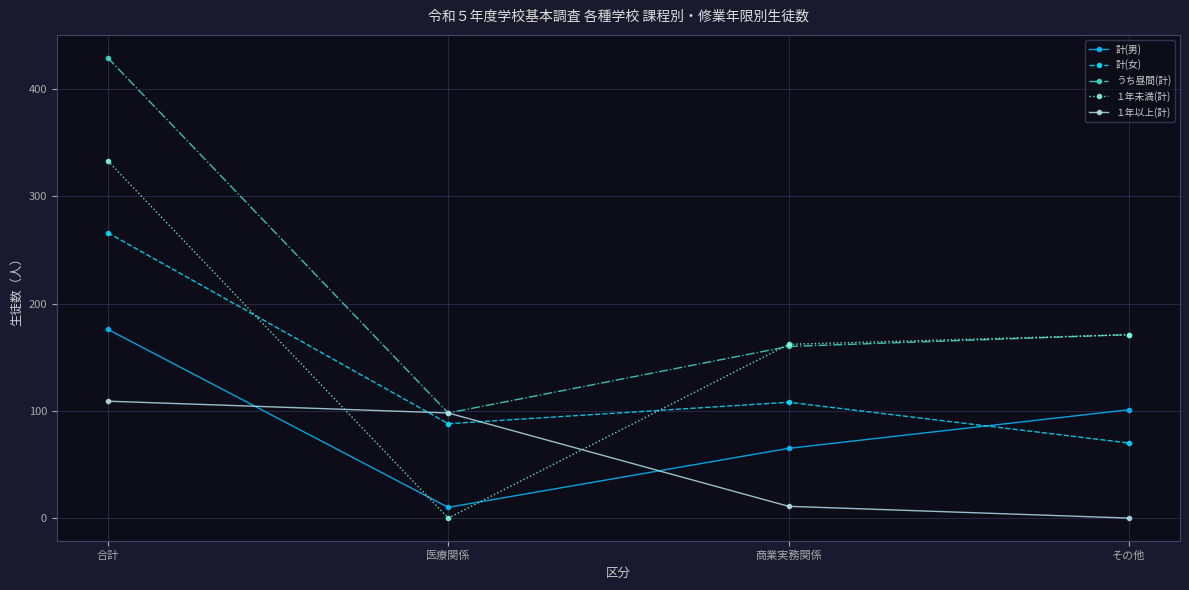

Which series ends up on top after the final intersection of １年未満(計) and 計(男)?

１年未満(計)